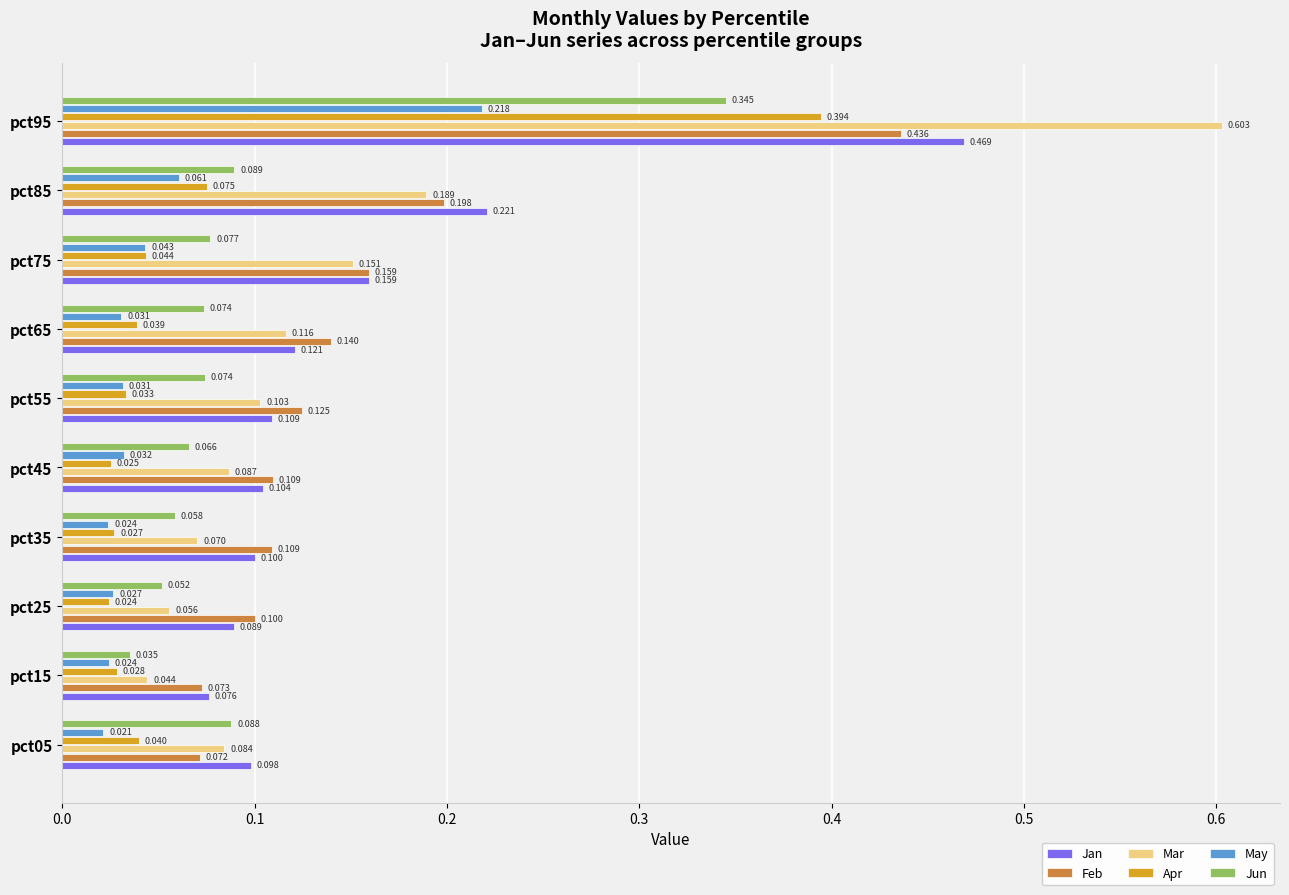

List the series in order of their peak value, highest first.

Mar, Jan, Feb, Apr, Jun, May